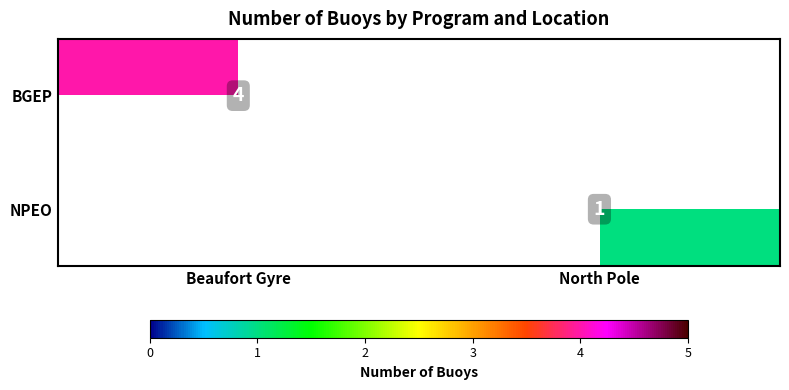

The value of NPEO at North Pole is 0. True or false?

False